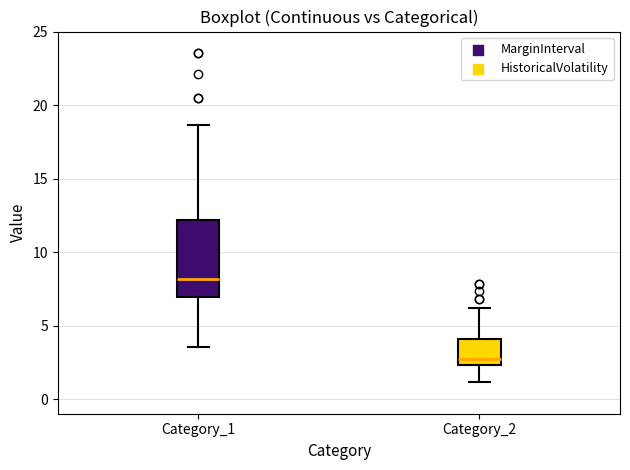

Reading left to right, read every box against the y-axis: the position of its median line, the range the box covers, and the ends of its whiskers. The values are not printed on the chart, so give them approximately, as read against the axis.

Category_1: median 8.0, box 7.0 to 12.0, whiskers 3.5 to 18.5
Category_2: median 2.5 (just above the box's lower edge), box 2.5 to 4.0, whiskers 1.0 to 6.0